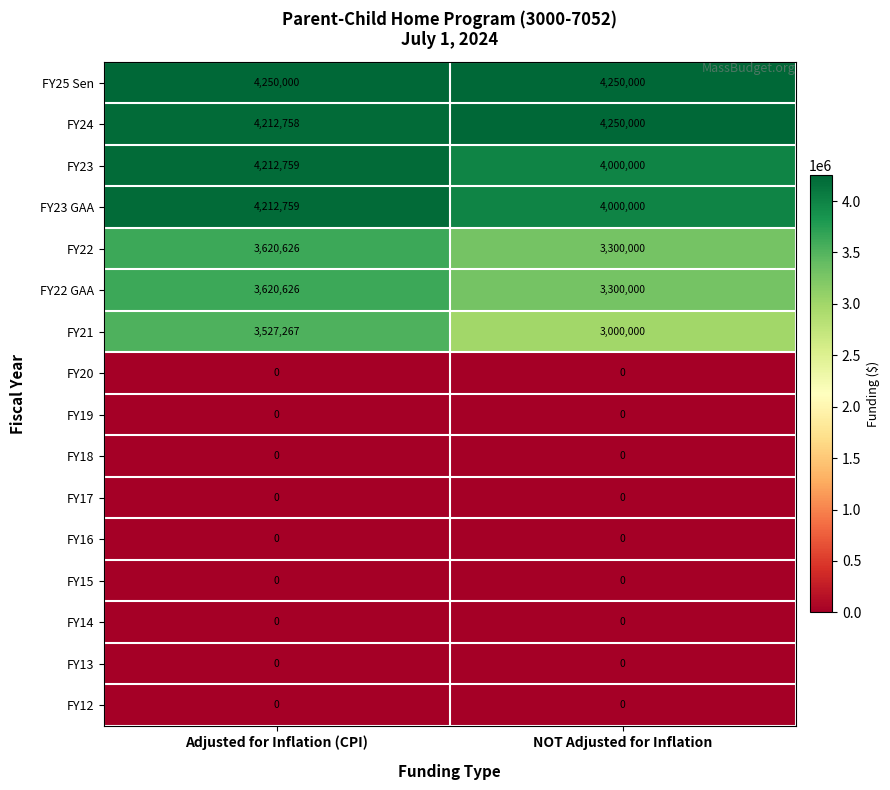

Is it true that FY23 GAA equals 984854 at NOT Adjusted for Inflation?

False